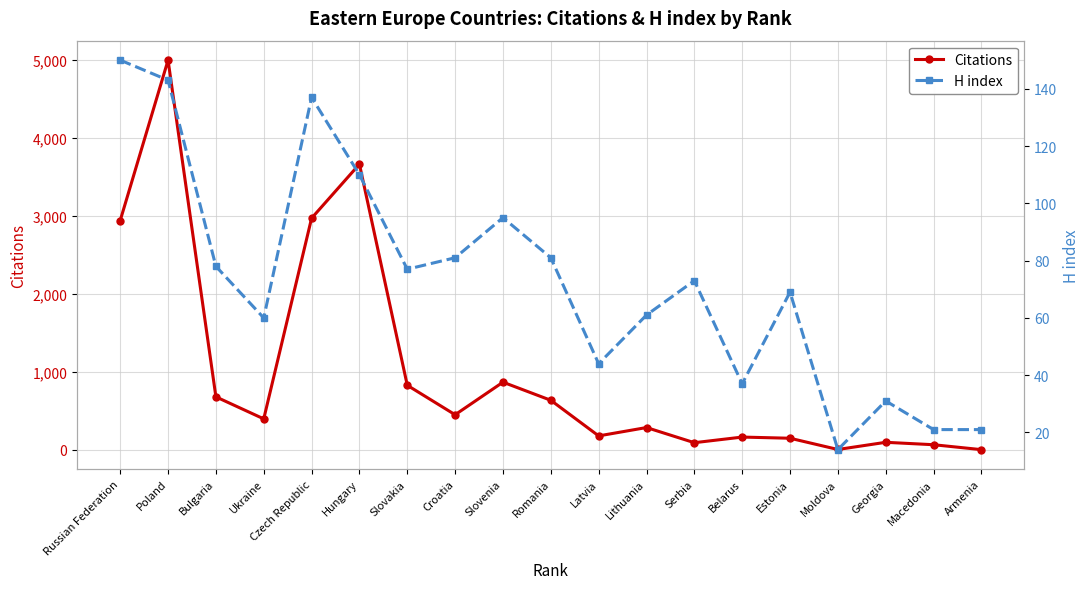

Which label corresponds to the largest value in the chart?

Poland